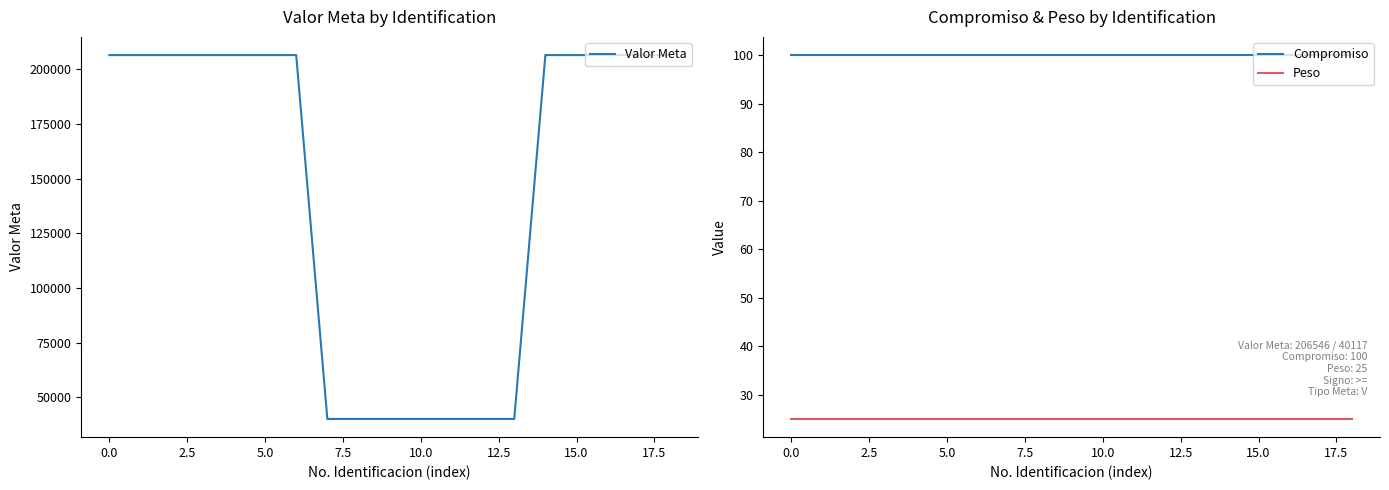

What is the highest value of the Valor Meta series?

206546